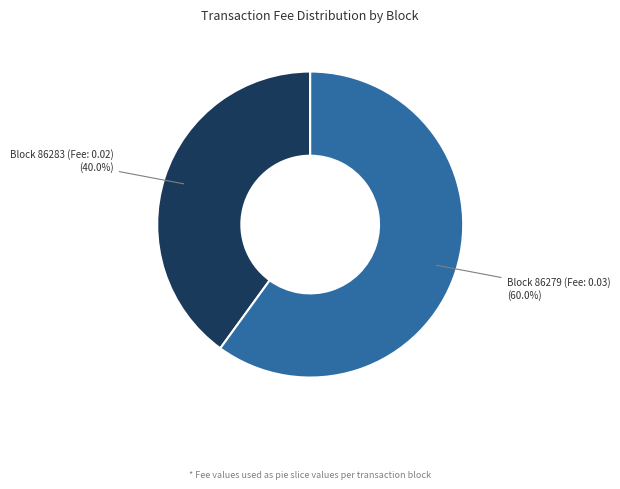

Is there any slice that represents more than half of the pie?

Yes